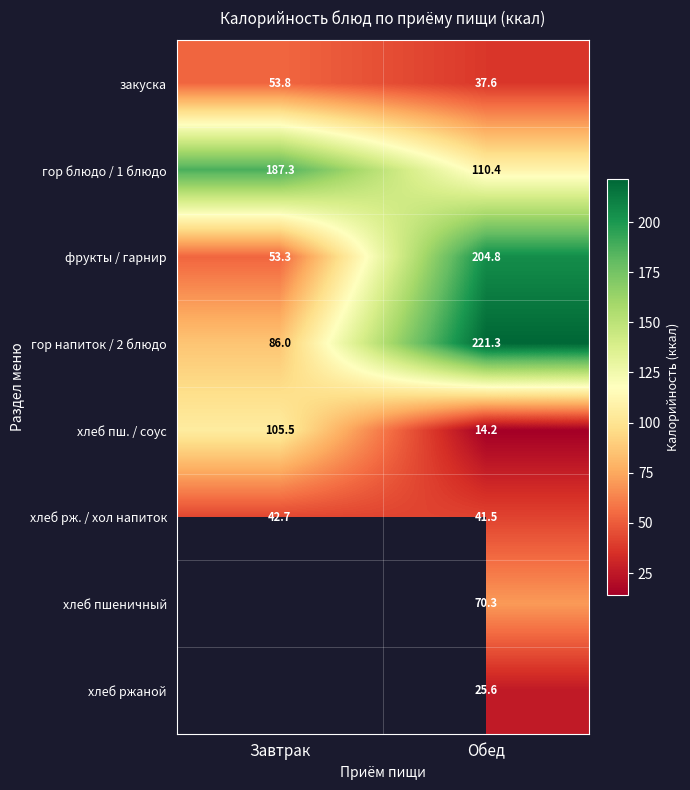

What is the spread (max minus min) of values at Обед?

207.1